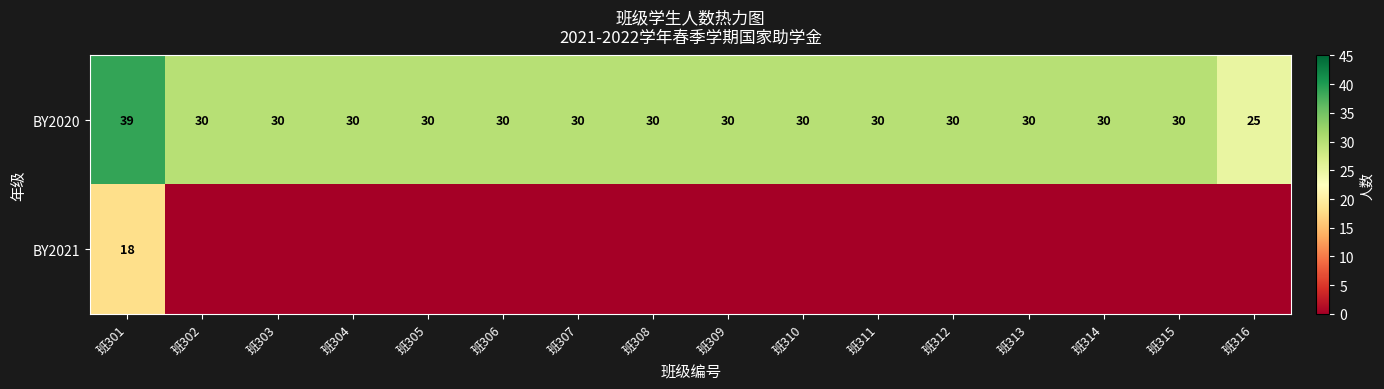

The BY2020 series shows 50 at 班305. True or false?

False